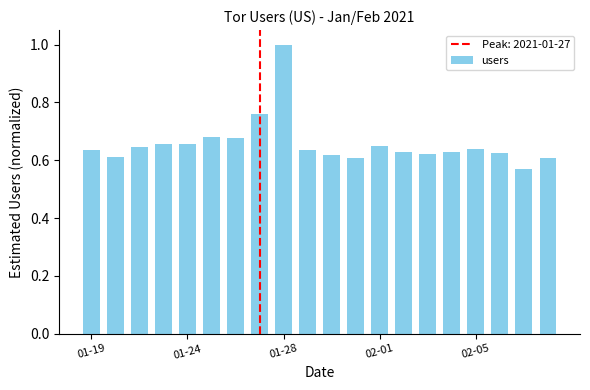

What is the difference between the maximum and second lowest values?

0.4